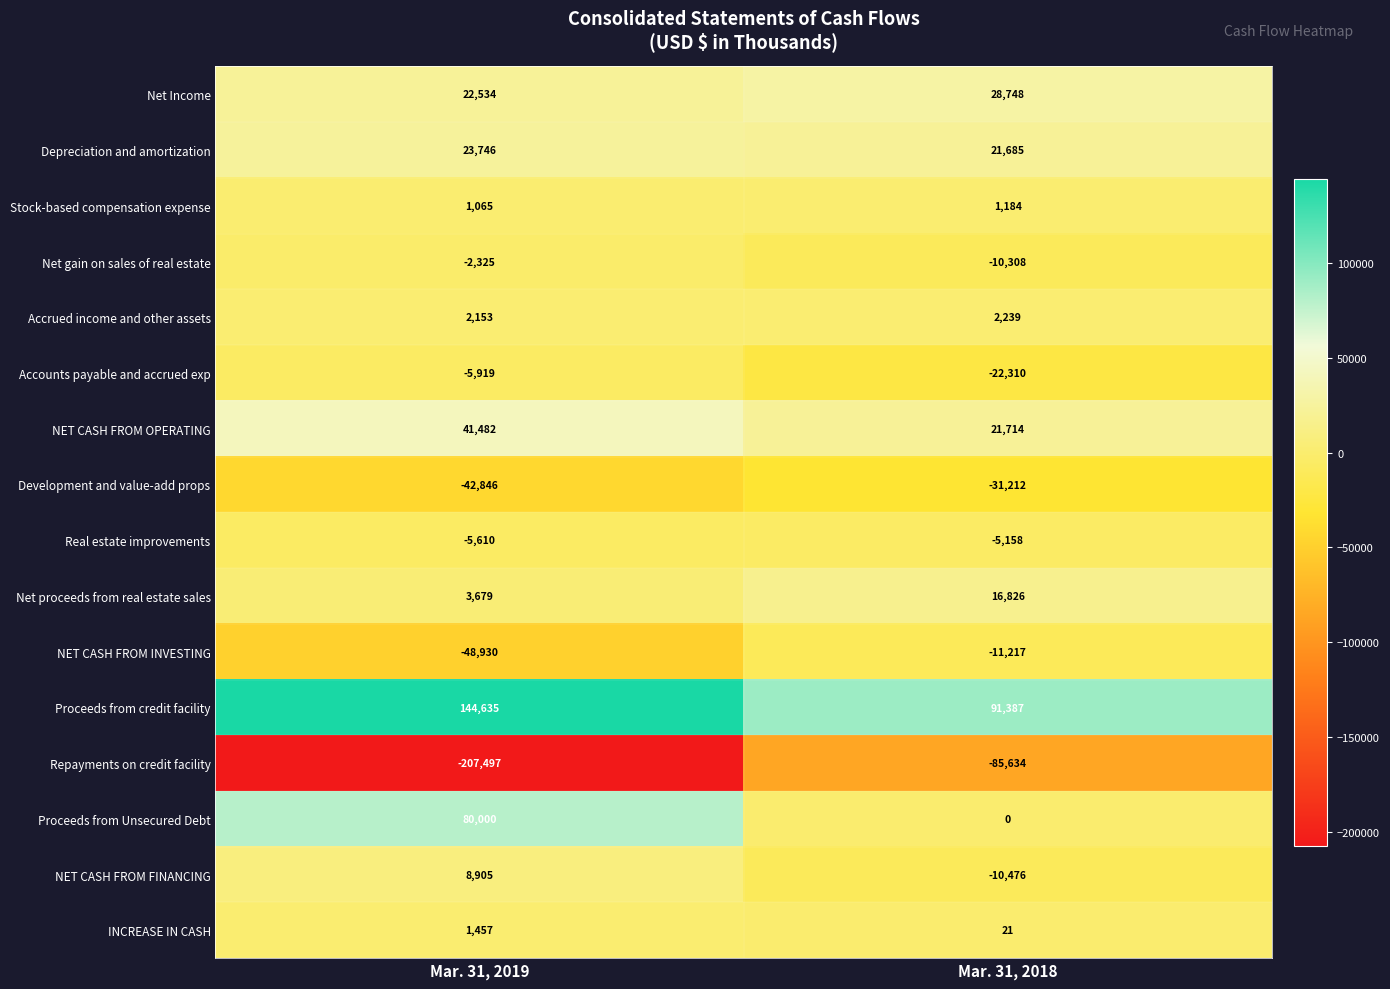

Which series has the largest range (max minus min)?

Repayments on credit facility